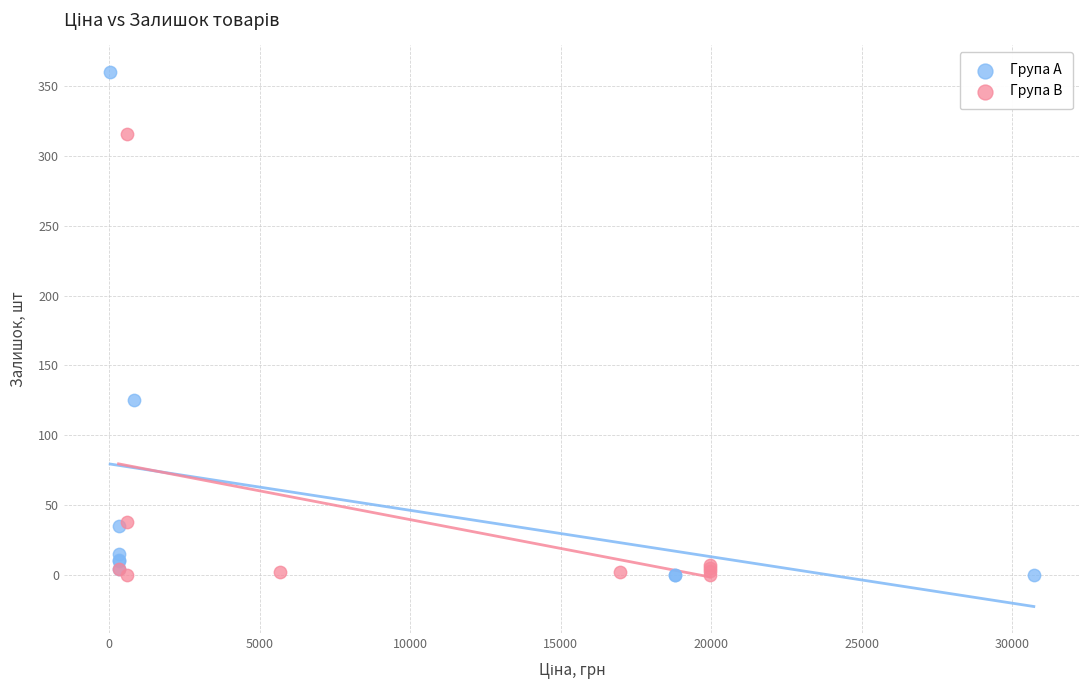

Which series has the widest spread of Y values?

Група A